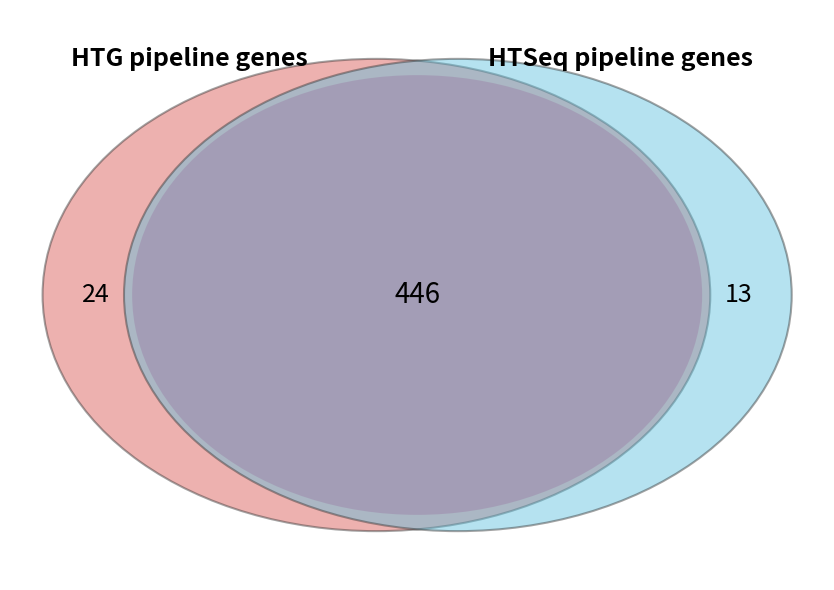

Does 4 represent more than half of the total?

No